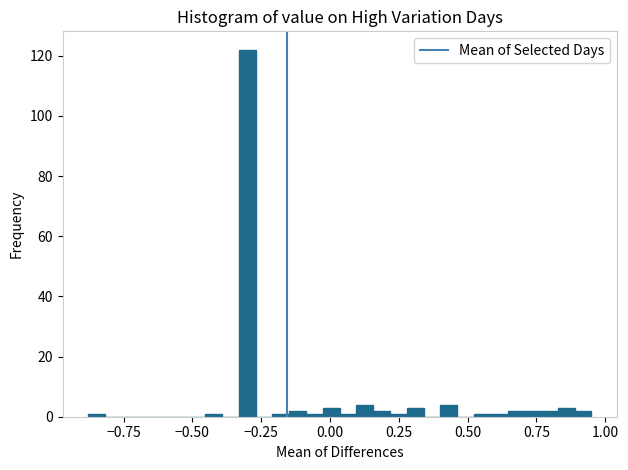

Around what value on the x-axis is the tallest bar? Give the approximate position of its centre, as read against the axis.

-0.30